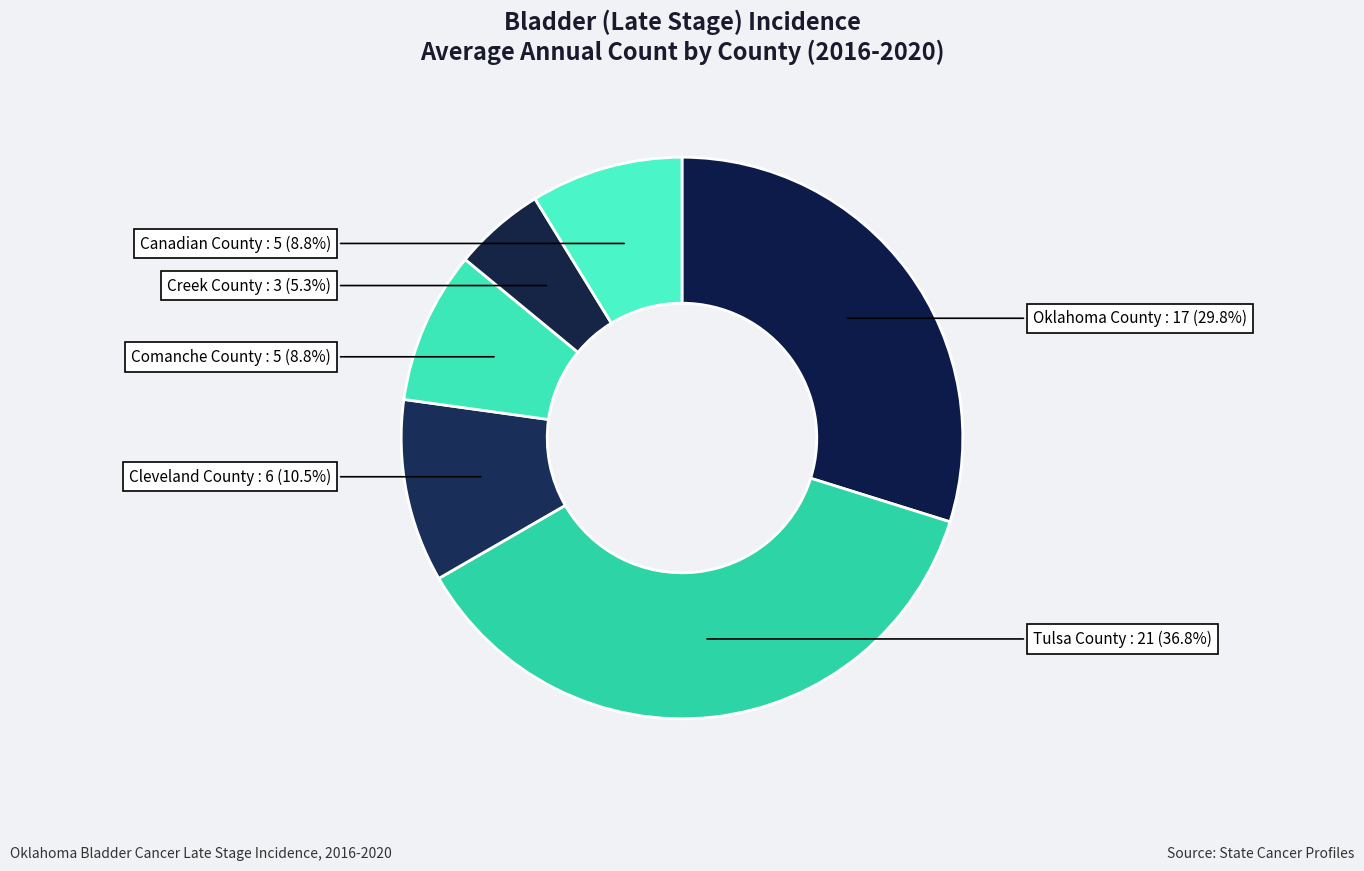

To the nearest percent, what portion does Comanche County represent?

9%